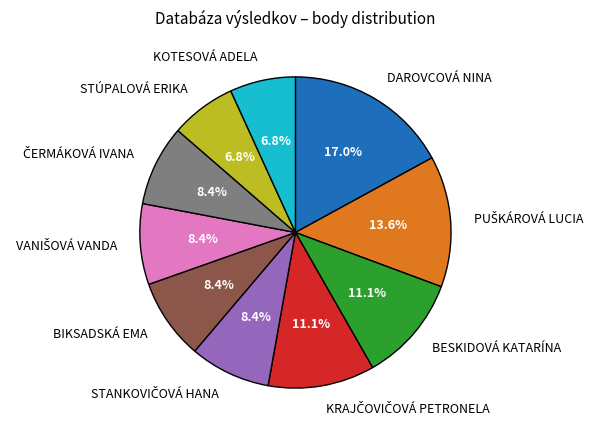

Which has a higher value, BIKSADSKÁ EMA or KOTESOVÁ ADELA?

BIKSADSKÁ EMA